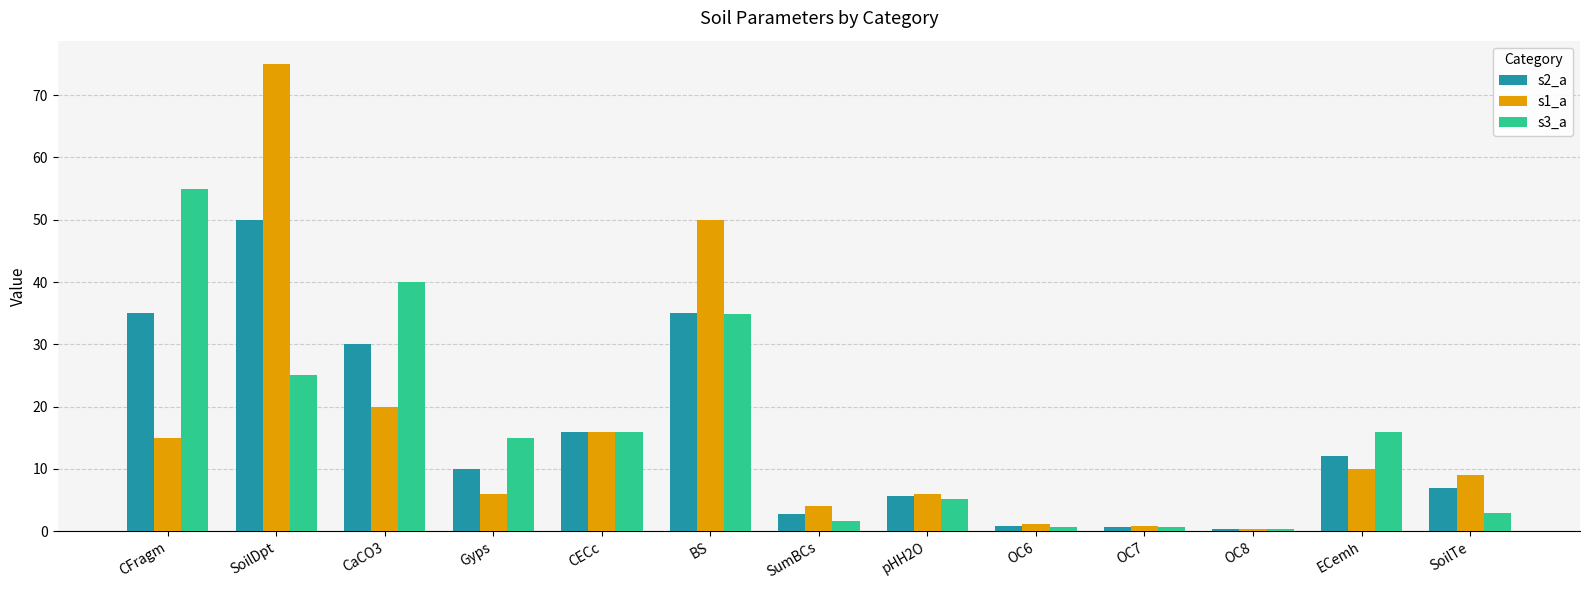

What is the maximum value shown in the chart?

75.0